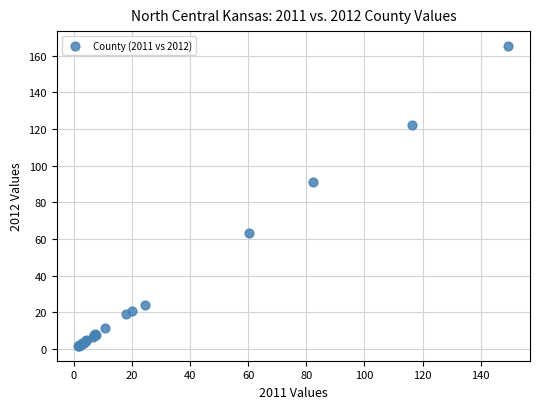

What Y value in the scatter plot is closest to 83?

90.9